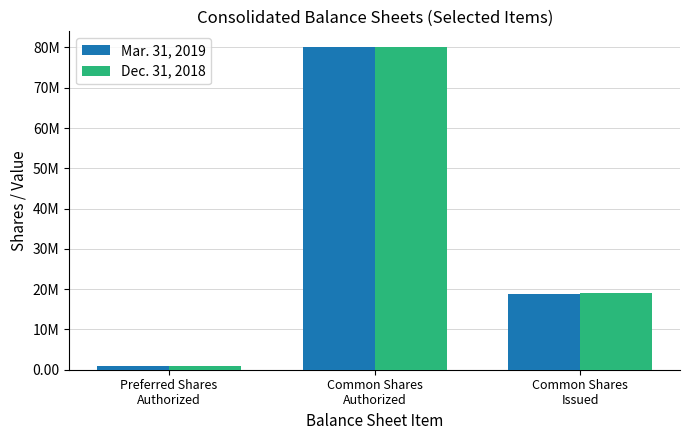

Between Preferred Shares
Authorized and Common Shares
Authorized, which series saw the biggest shift?

Mar. 31, 2019